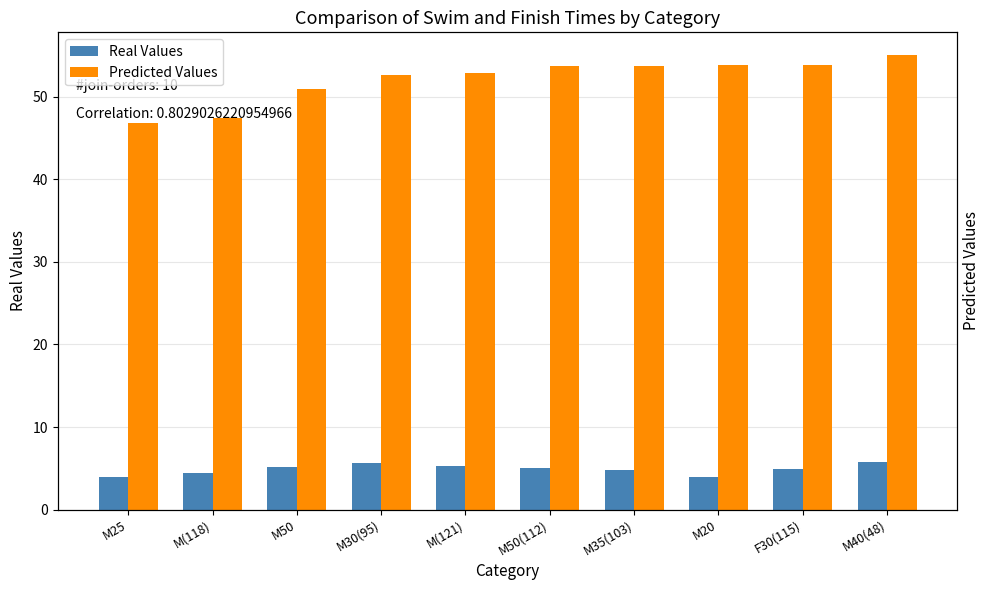

Reading left to right, extract all data points from this chart.

Real Values: 4.0	4.4	5.2	5.6	5.3	5.1	4.8	4.0	5.0	5.8
Predicted Values: 46.8	47.4	51.0	52.7	52.8	53.7	53.7	53.8	53.9	55.0